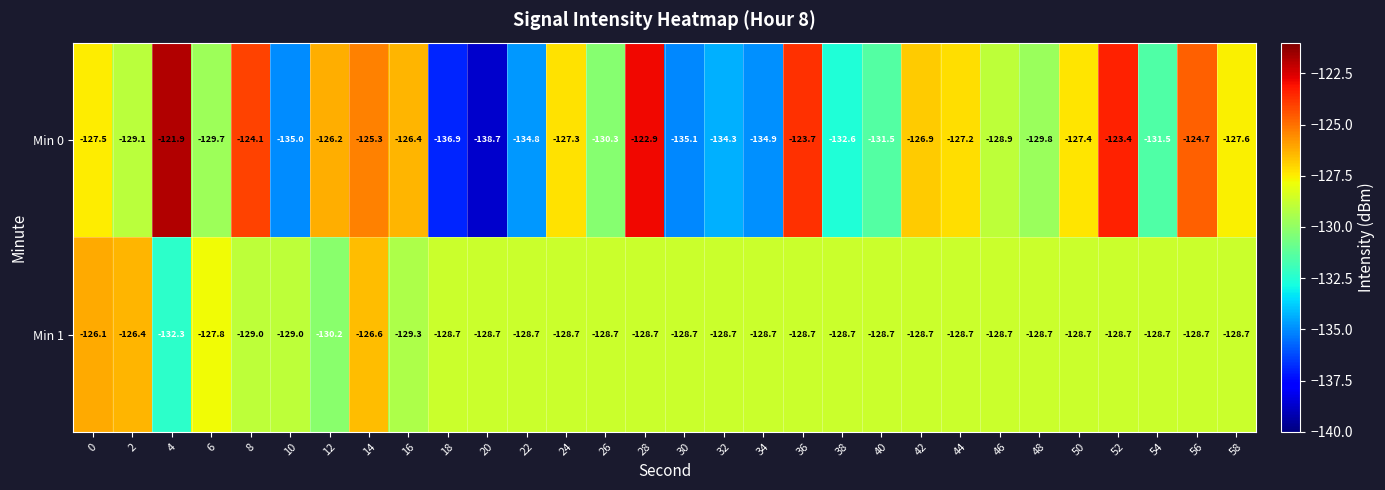

What is the maximum value shown in the chart?

-121.9